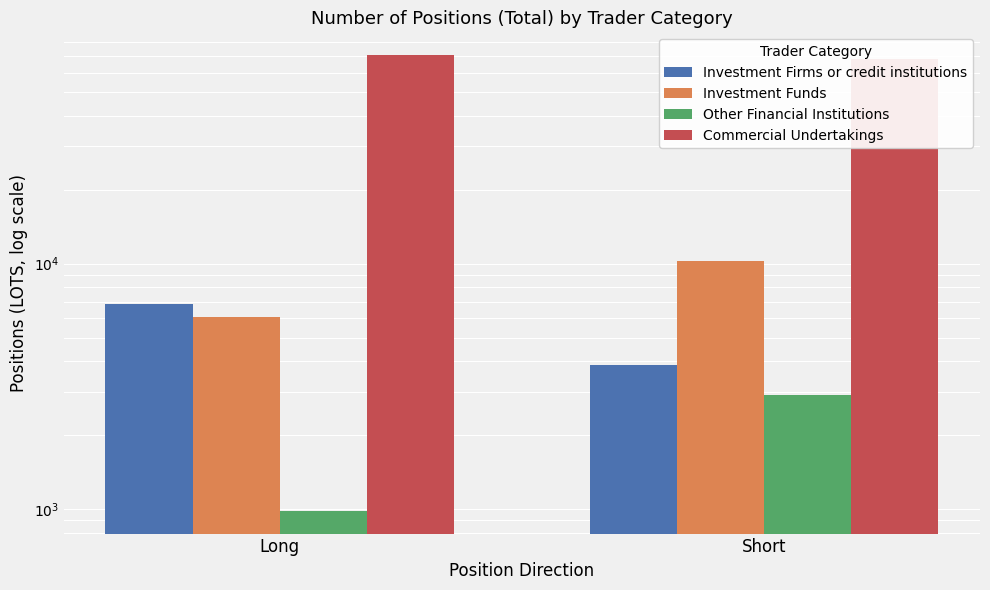

What is the value of the Other Financial Institutions bar at the 2nd from the left?

2921.4